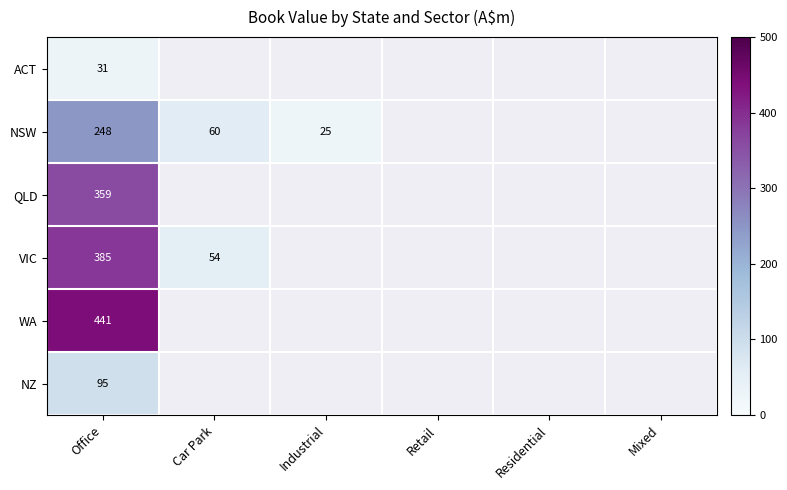

The QLD series shows 359 at Office. True or false?

True